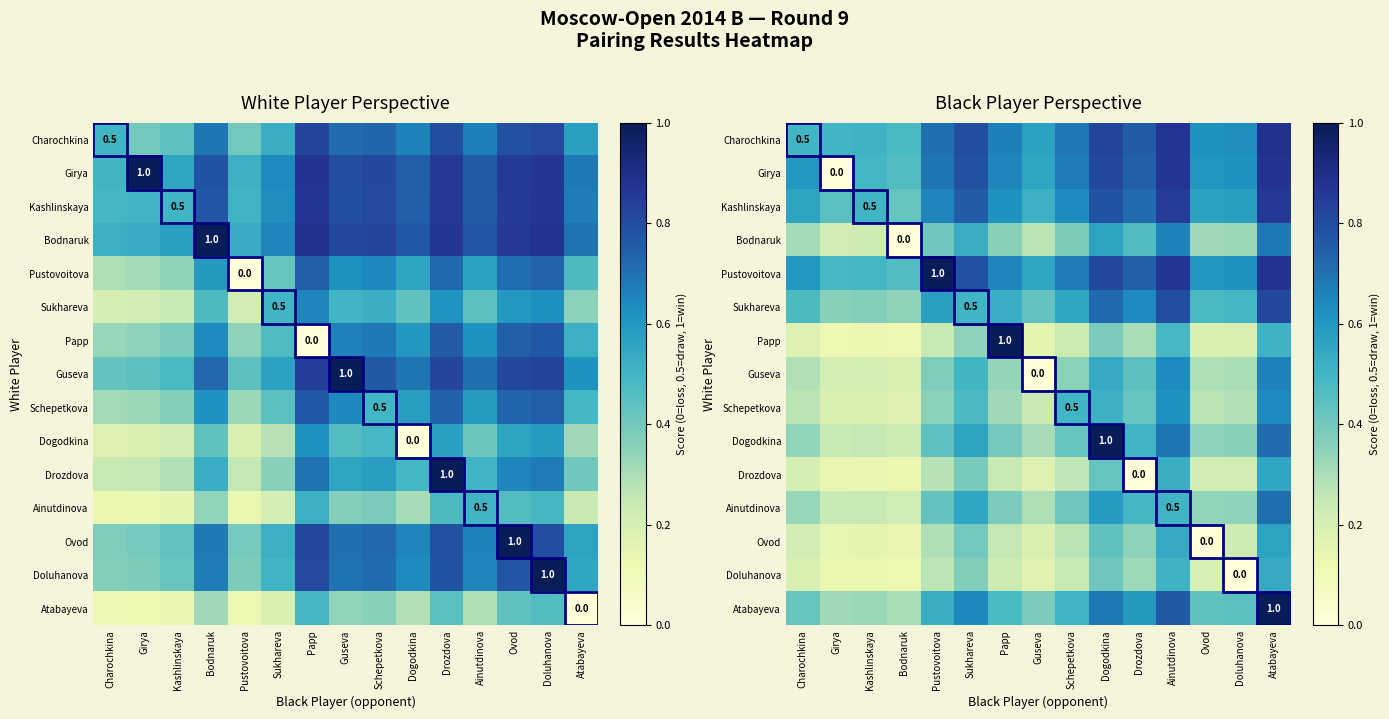

What is the sum of all Kashlinskaya values?

9.5